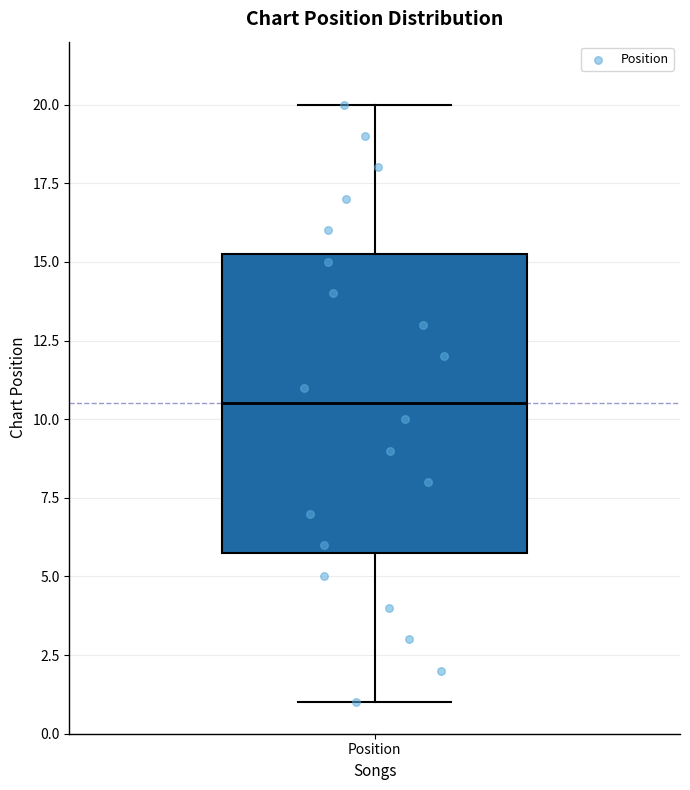

Read this box plot against the y-axis: the position of the median line, the range covered by the box, and the ends of both whiskers. The values are not printed on the chart, so give them approximately, as read against the axis.

median 10.5, box 6.0 to 15.5, whiskers 1.0 to 20.0